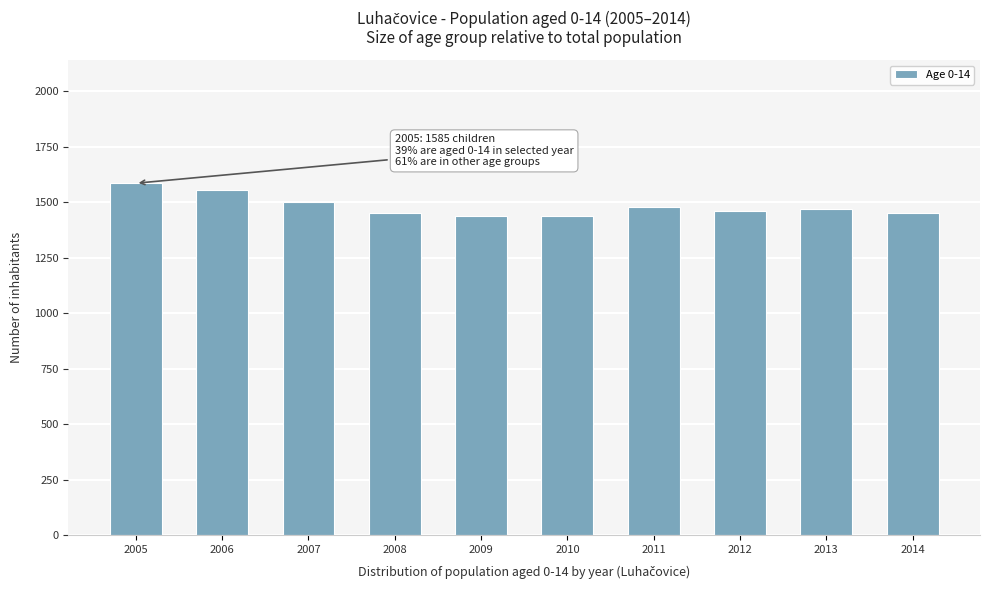

What is the minimum value shown in the chart?

1436